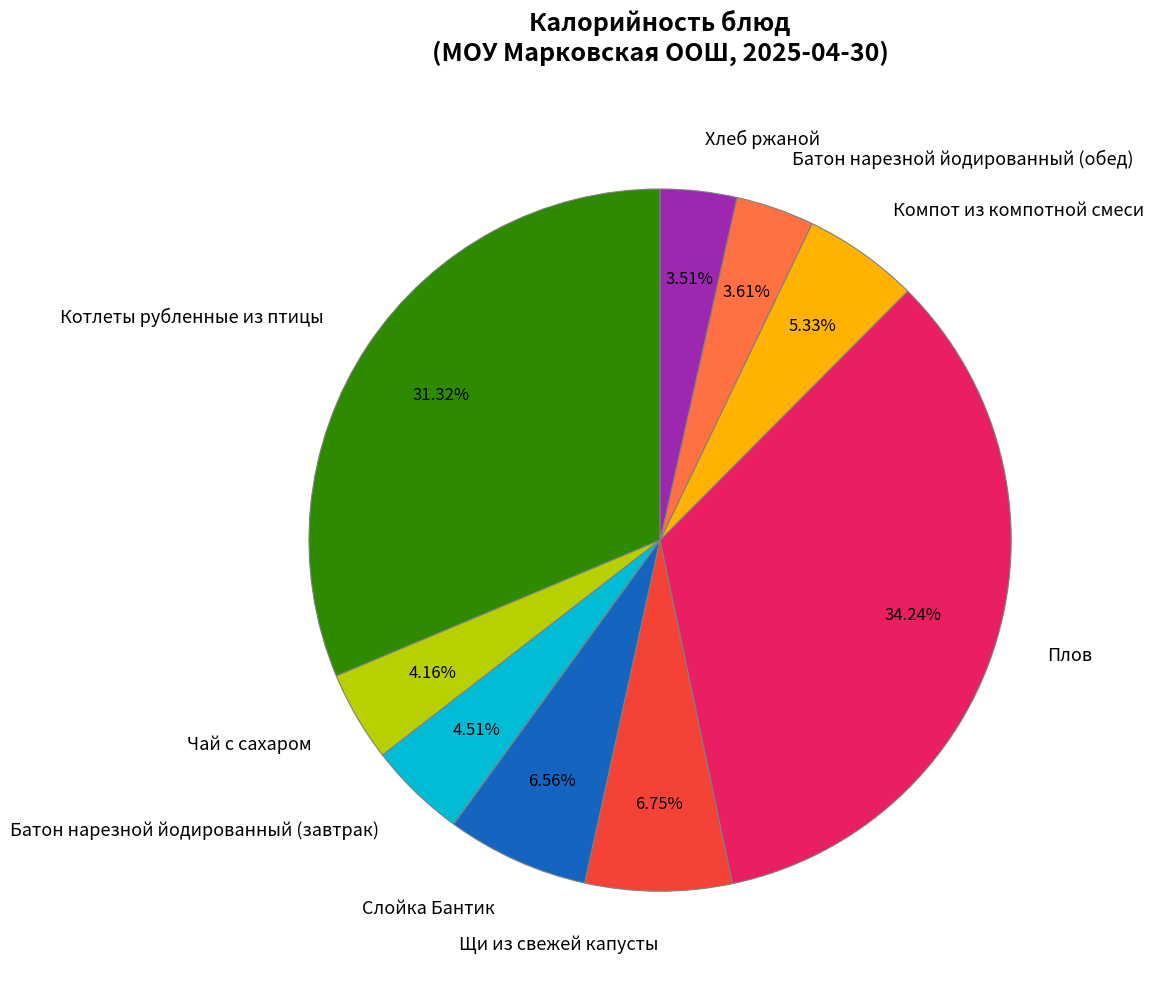

Which slice is the largest?

Плов